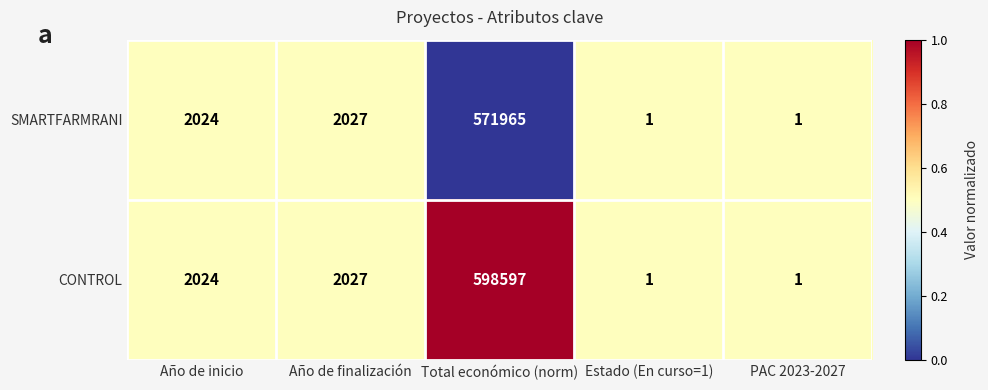

What is the maximum value for CONTROL?

598597